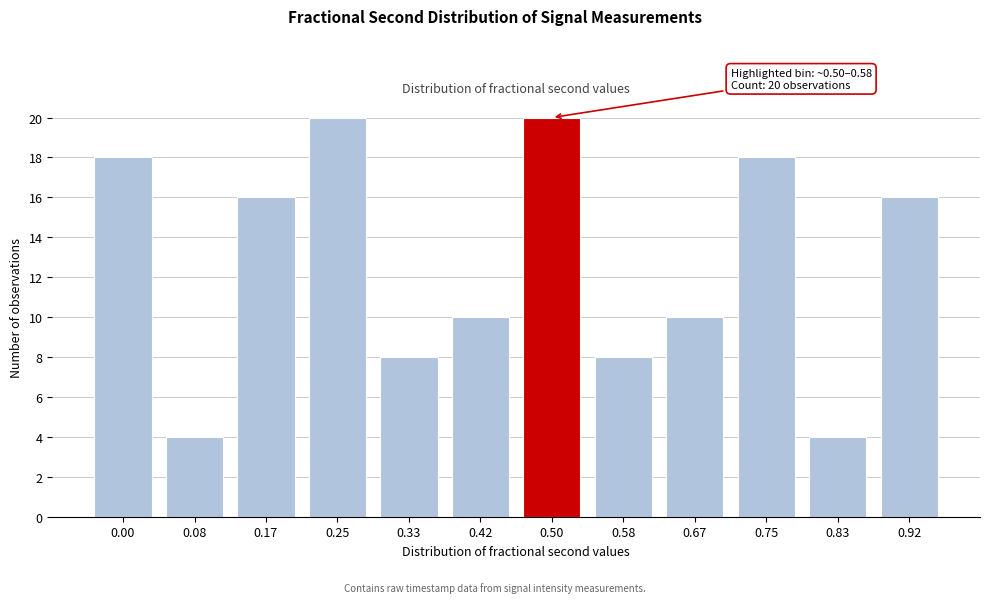

Reading left to right, list all the values displayed in this chart.

18	4	16	20	8	10	20	8	10	18	4	16